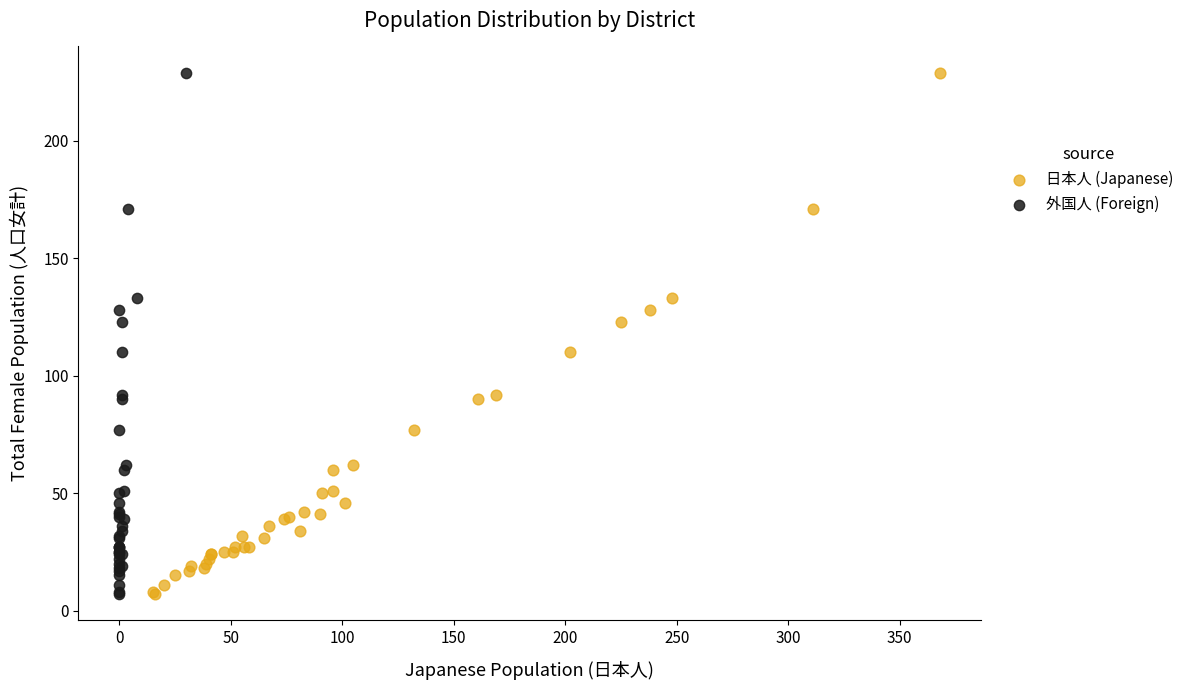

What are all the series names shown in the legend?

日本人 (Japanese), 外国人 (Foreign)